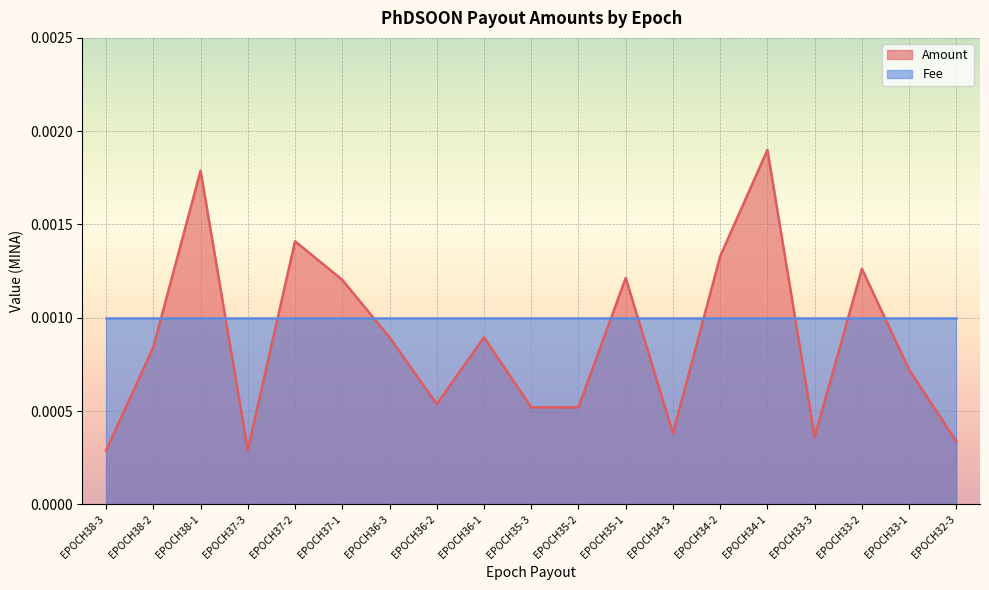

List the labels in order of value, largest first.

EPOCH34-1, EPOCH38-1, EPOCH37-2, EPOCH34-2, EPOCH33-2, EPOCH35-1, EPOCH37-1, EPOCH36-1, EPOCH36-3, EPOCH38-2, EPOCH33-1, EPOCH36-2, EPOCH35-3, EPOCH35-2, EPOCH34-3, EPOCH33-3, EPOCH32-3, EPOCH37-3, EPOCH38-3